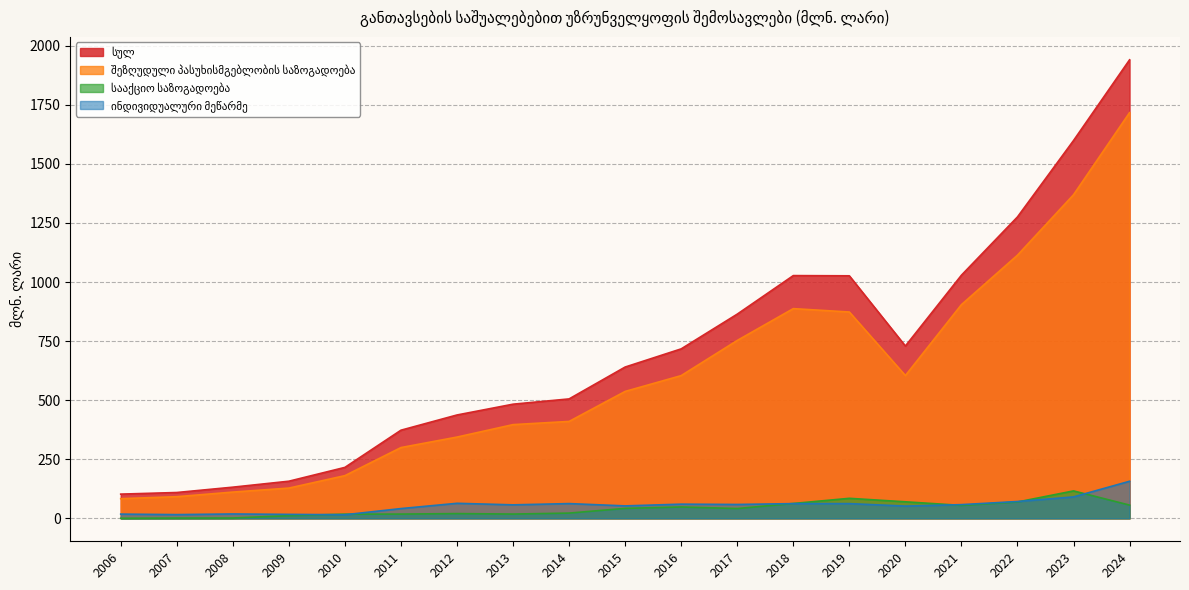

What is the spread (max minus min) of values at 2022?

1206.3